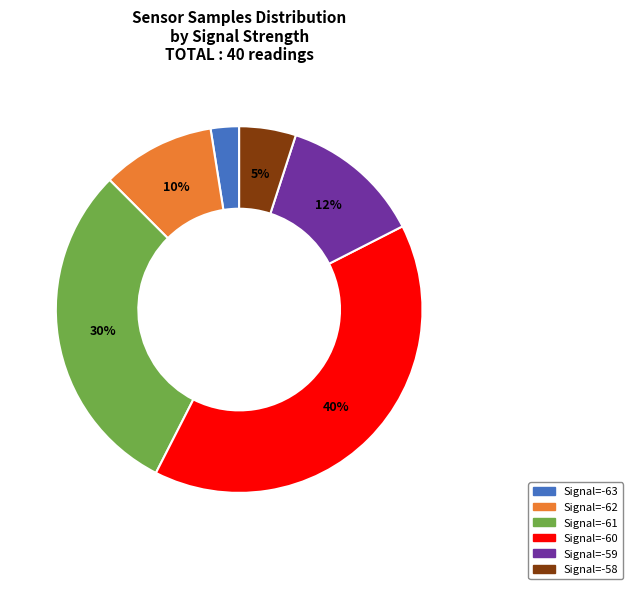

Is Signal=-63 the majority of the pie?

No